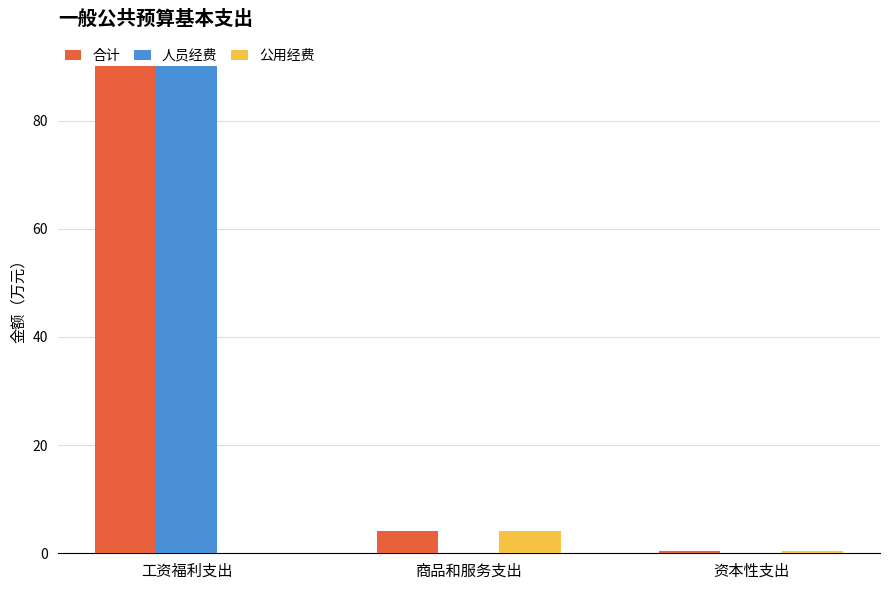

How many values in the 合计 series exceed 4?

2